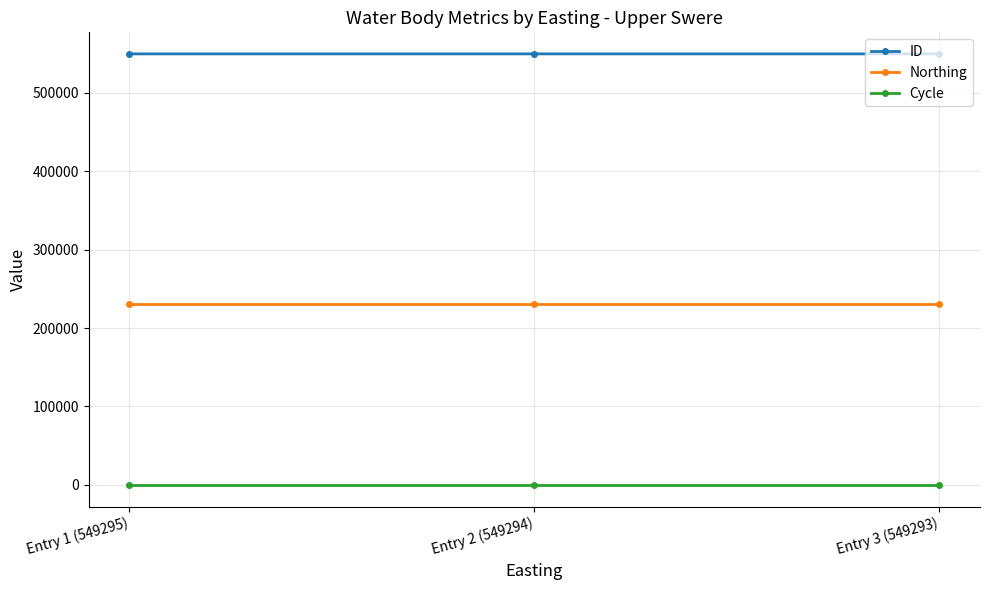

What is the greatest value displayed?

549295